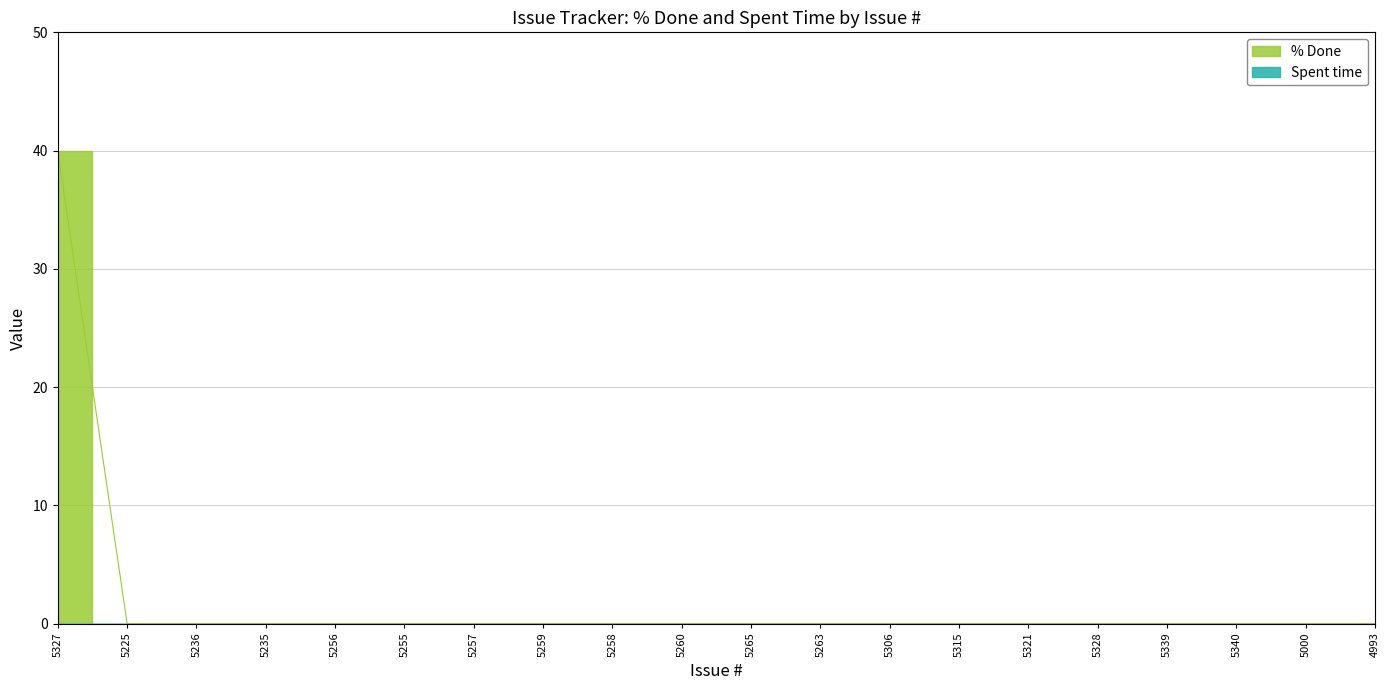

What is the sum of the values at 5327 and 5258?

40